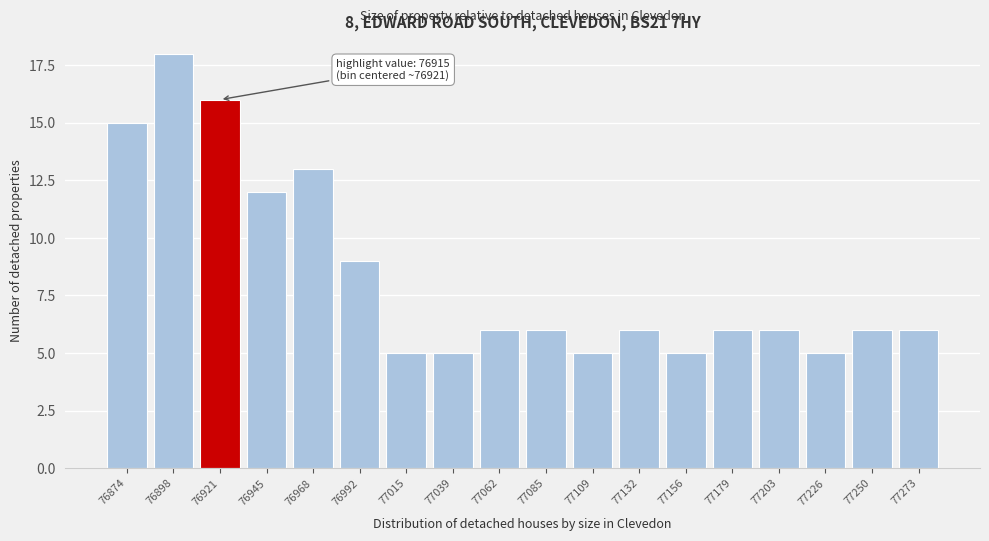

Reading left to right, transcribe all the data shown in this chart.

15	18	16	12	13	9	5	5	6	6	5	6	5	6	6	5	6	6